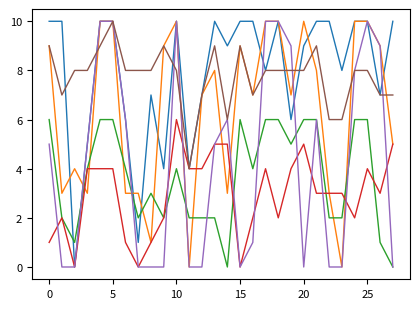

What is the greatest value displayed?

10